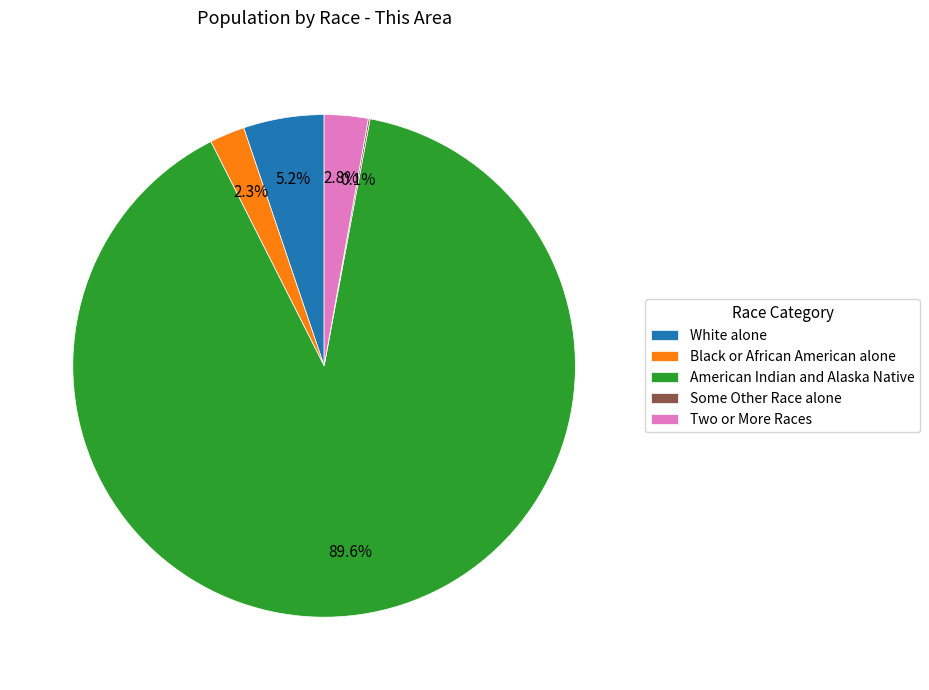

Is there any slice that represents more than half of the pie?

Yes